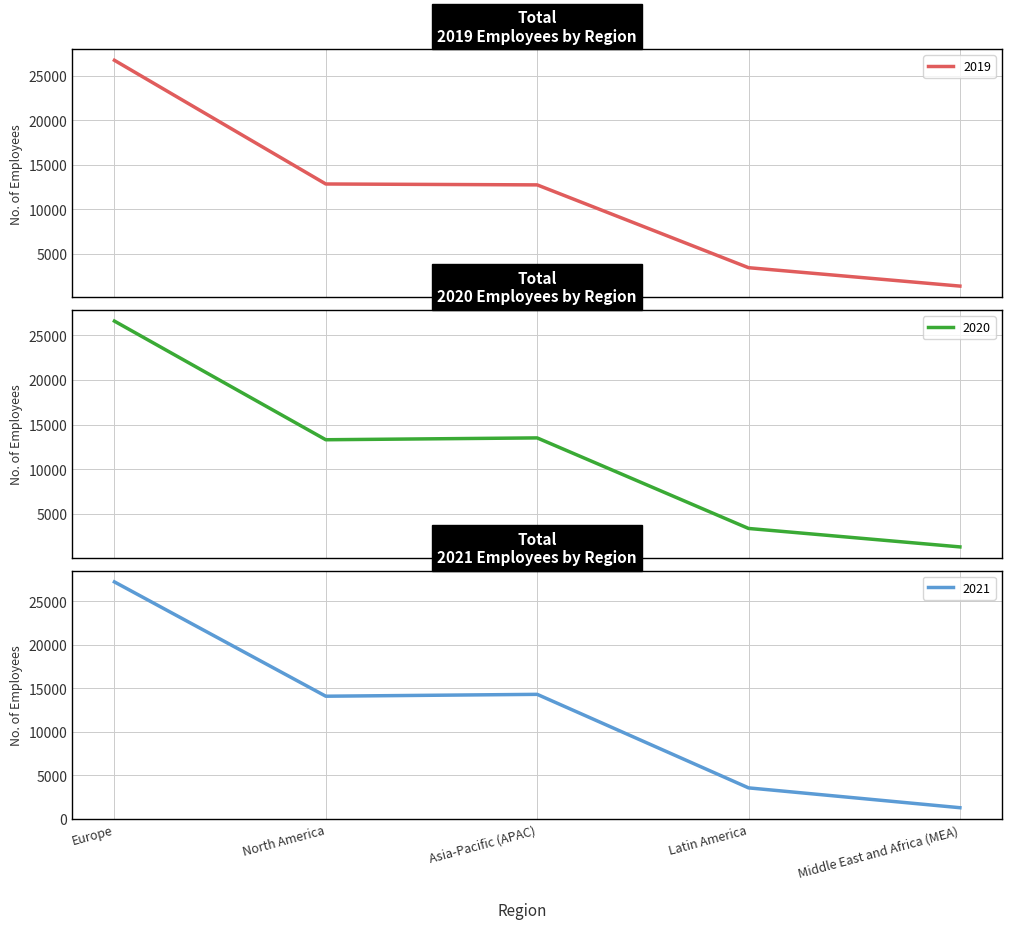

Rank the series by their average value, from highest to lowest.

2020, 2019, 2018